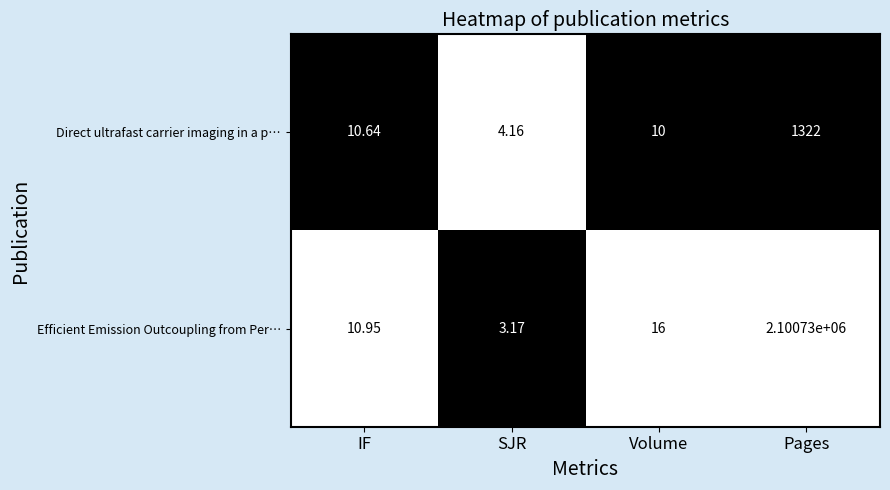

Which category has the lowest value in the Efficient Emission Outcoupling from Per… series?

SJR